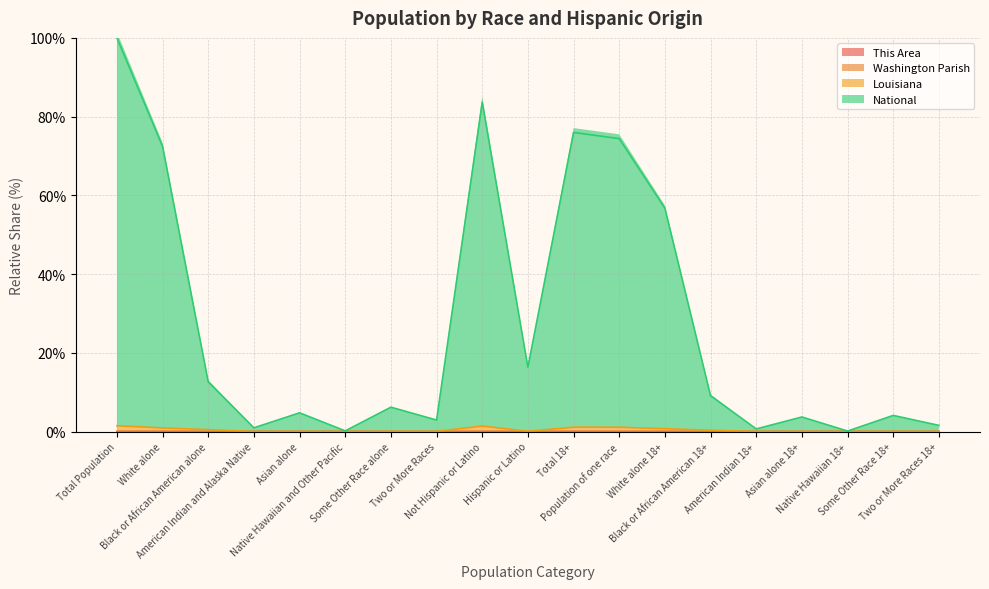

What is the average value of the National series?

27.7